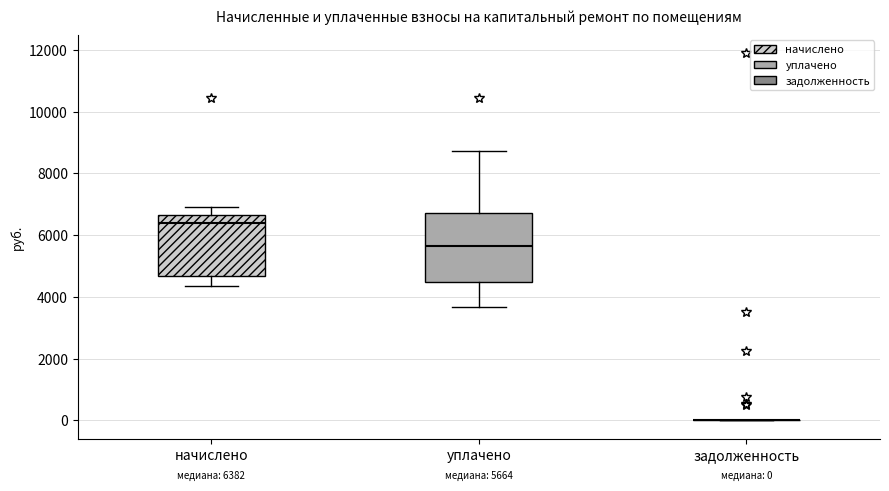

Which box is the tallest, from its lower edge to its upper edge?

уплачено